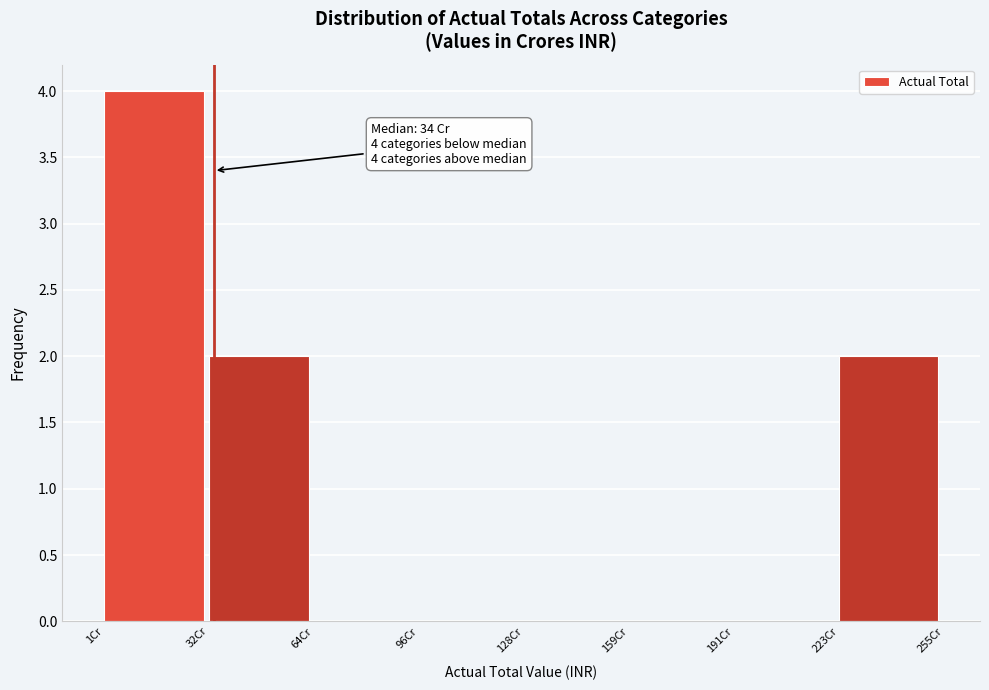

Over which range of the x-axis is the bar tallest?

0 to 35